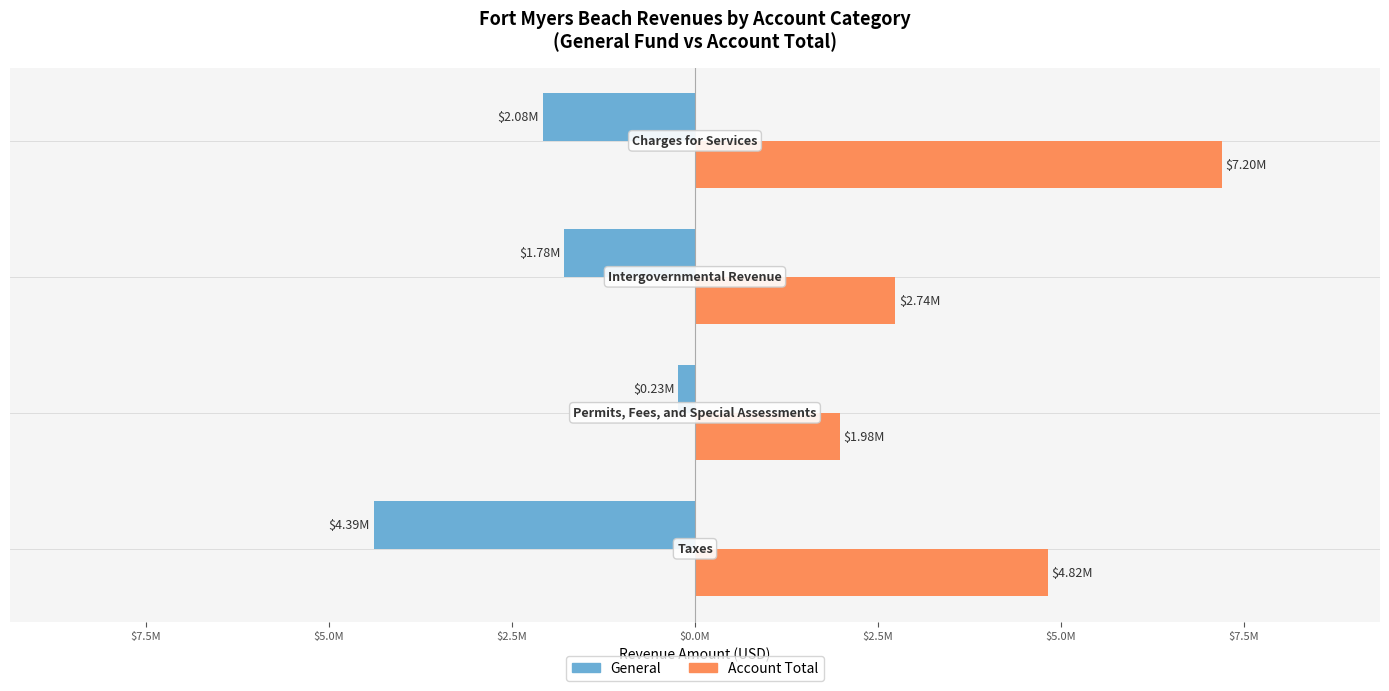

What are all the series names shown in the legend?

General, Account Total